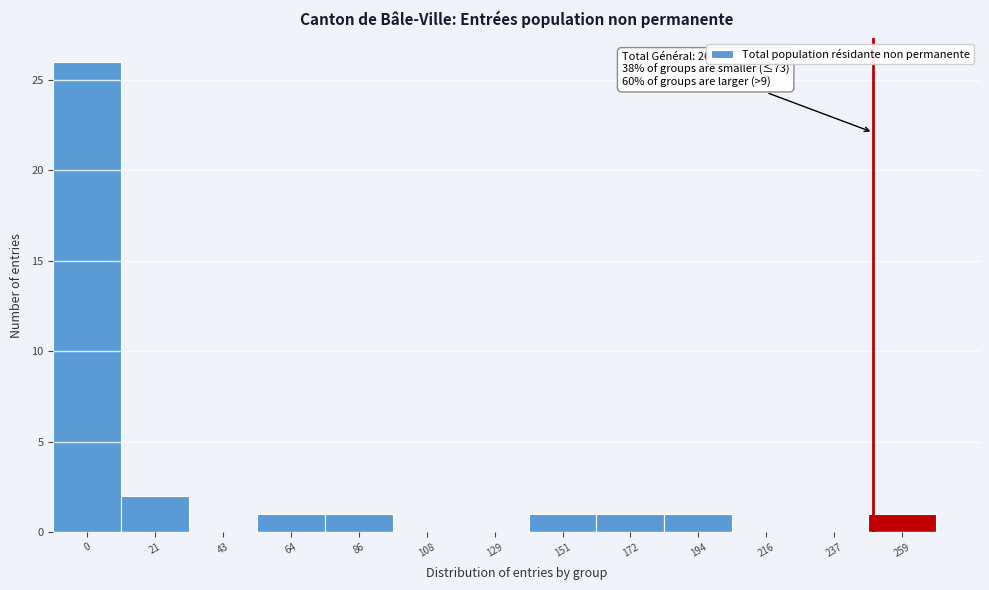

Reading right to left, transcribe all the data shown in this chart.

259=1	237=0	216=0	194=1	172=1	151=1	129=0	108=0	86=1	64=1	43=0	21=2	0=26